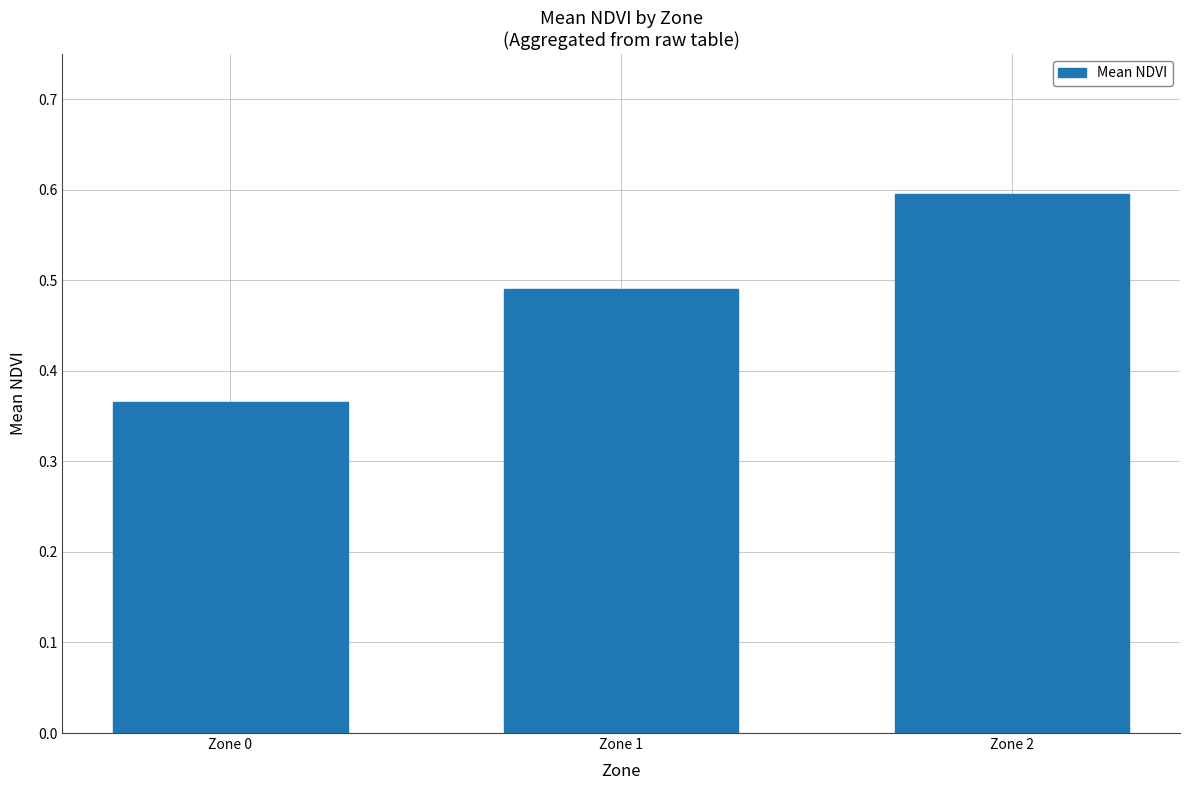

Which has a higher value, Zone 1 or Zone 0?

Zone 1